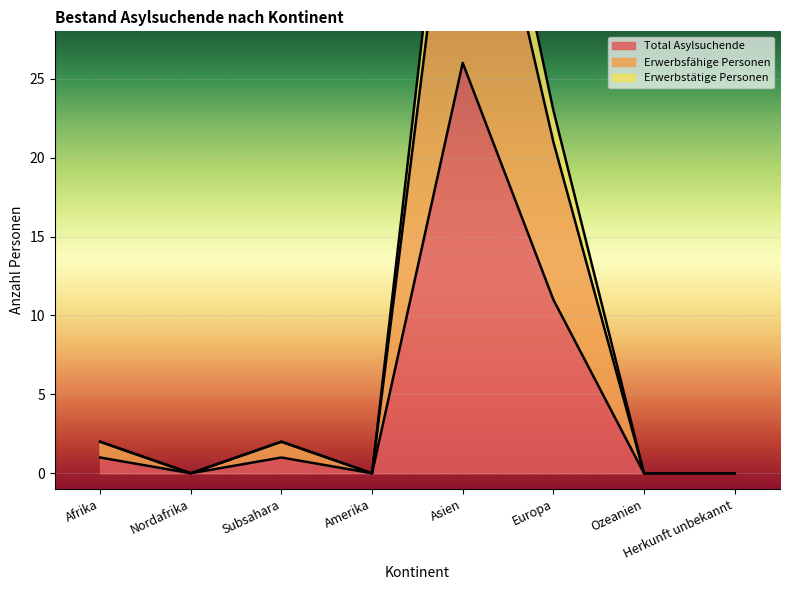

At which label does Erwerbstätige Personen reach its peak?

Asien